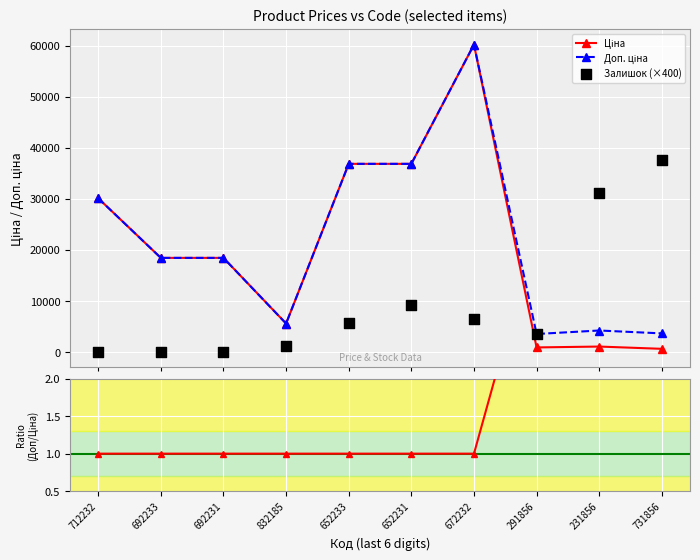

Which series has the largest total across all categories?

Доп. ціна